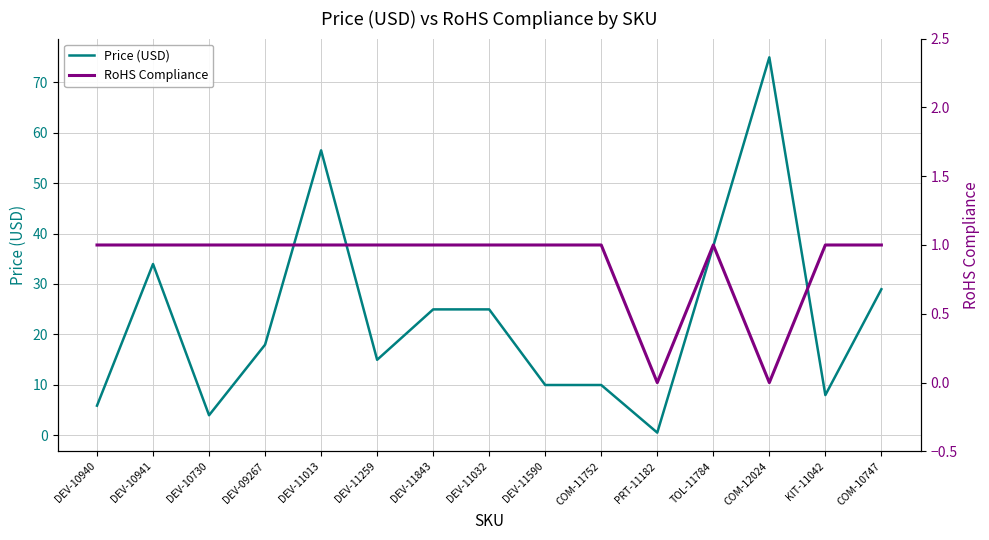

Count the number of categories in the chart.

15